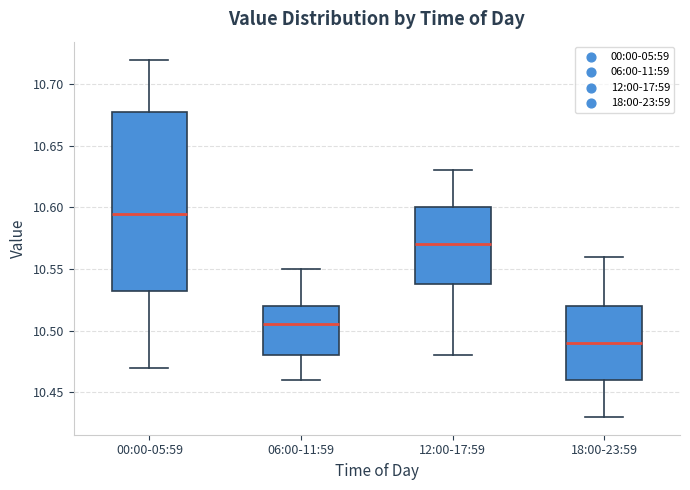

Where does the median line of the box for 12:00-17:59 sit on the y-axis? The values are not printed on the chart, so give them approximately, as read against the axis.

10.570